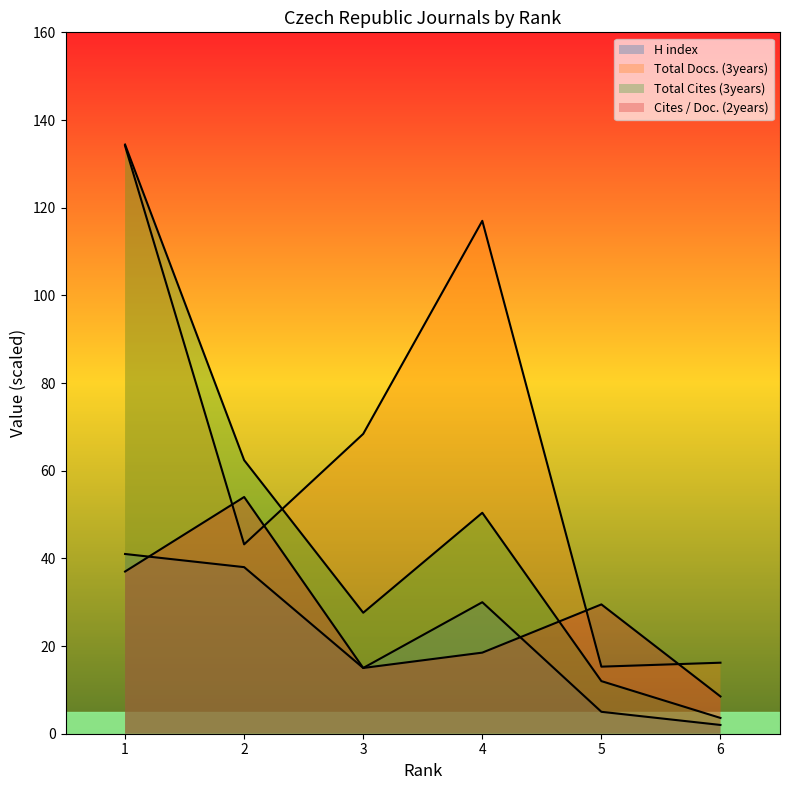

How many lines are shown in the chart?

4